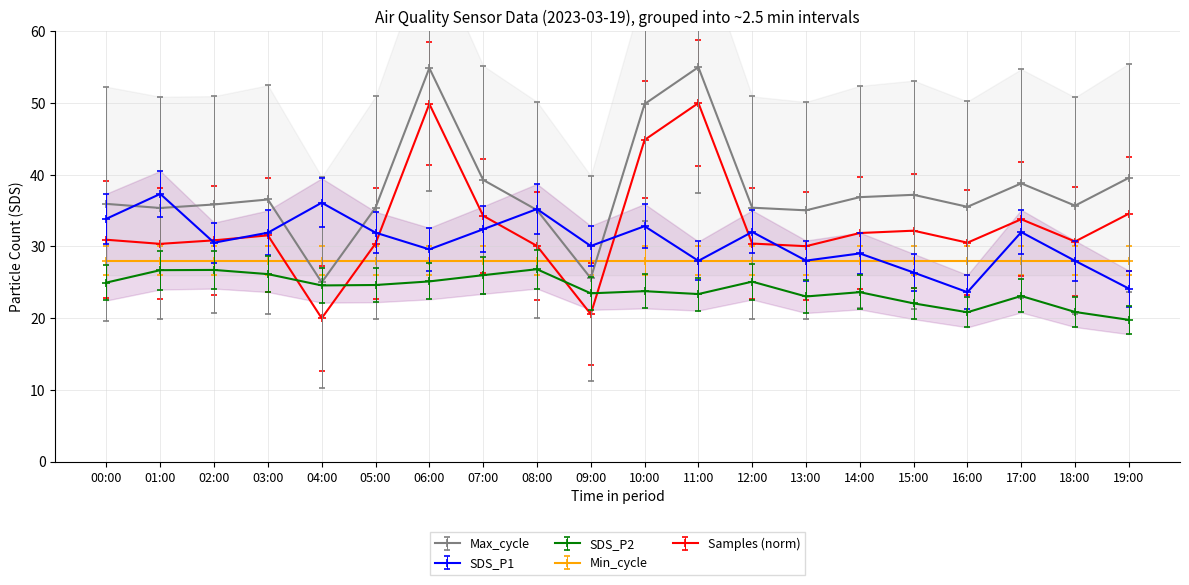

List the series in order of their peak value, highest first.

Max_cycle, SDS_P1, SDS_P2